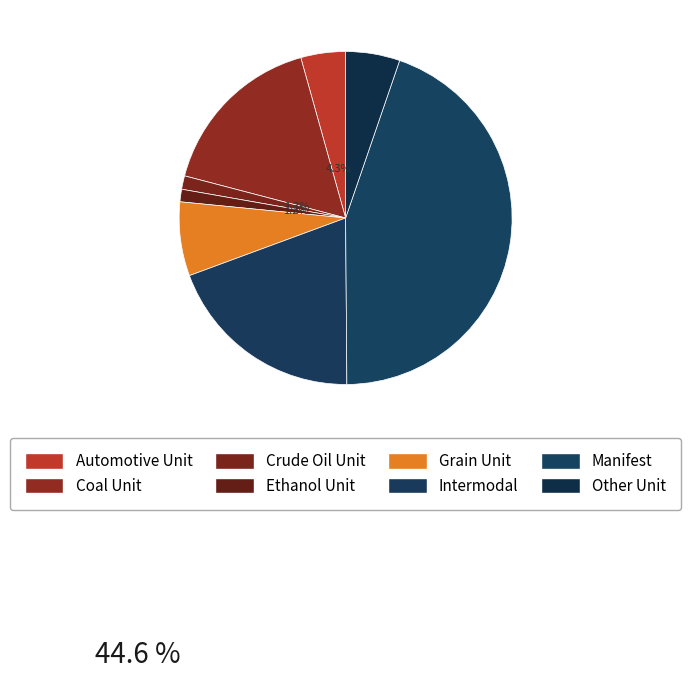

To the nearest percent, what portion does Coal Unit represent?

17%